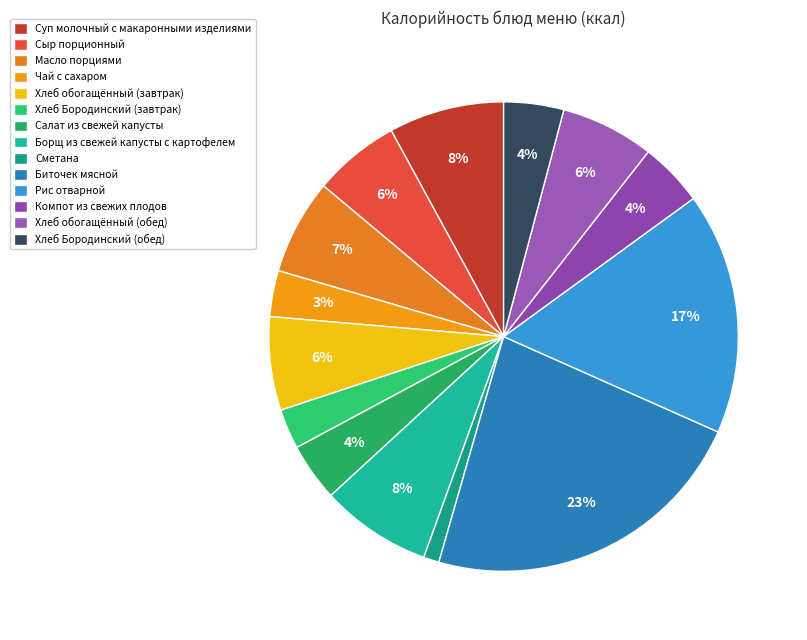

Rank the categories by value from highest to lowest.

Биточек мясной, Рис отварной, Суп молочный с макаронными изделиями, Борщ из свежей капусты с картофелем, Масло порциями, Хлеб обогащённый (завтрак), Хлеб обогащённый (обед), Сыр порционный, Компот из свежих плодов, Хлеб Бородинский (обед), Салат из свежей капусты, Чай с сахаром, Хлеб Бородинский (завтрак), Сметана